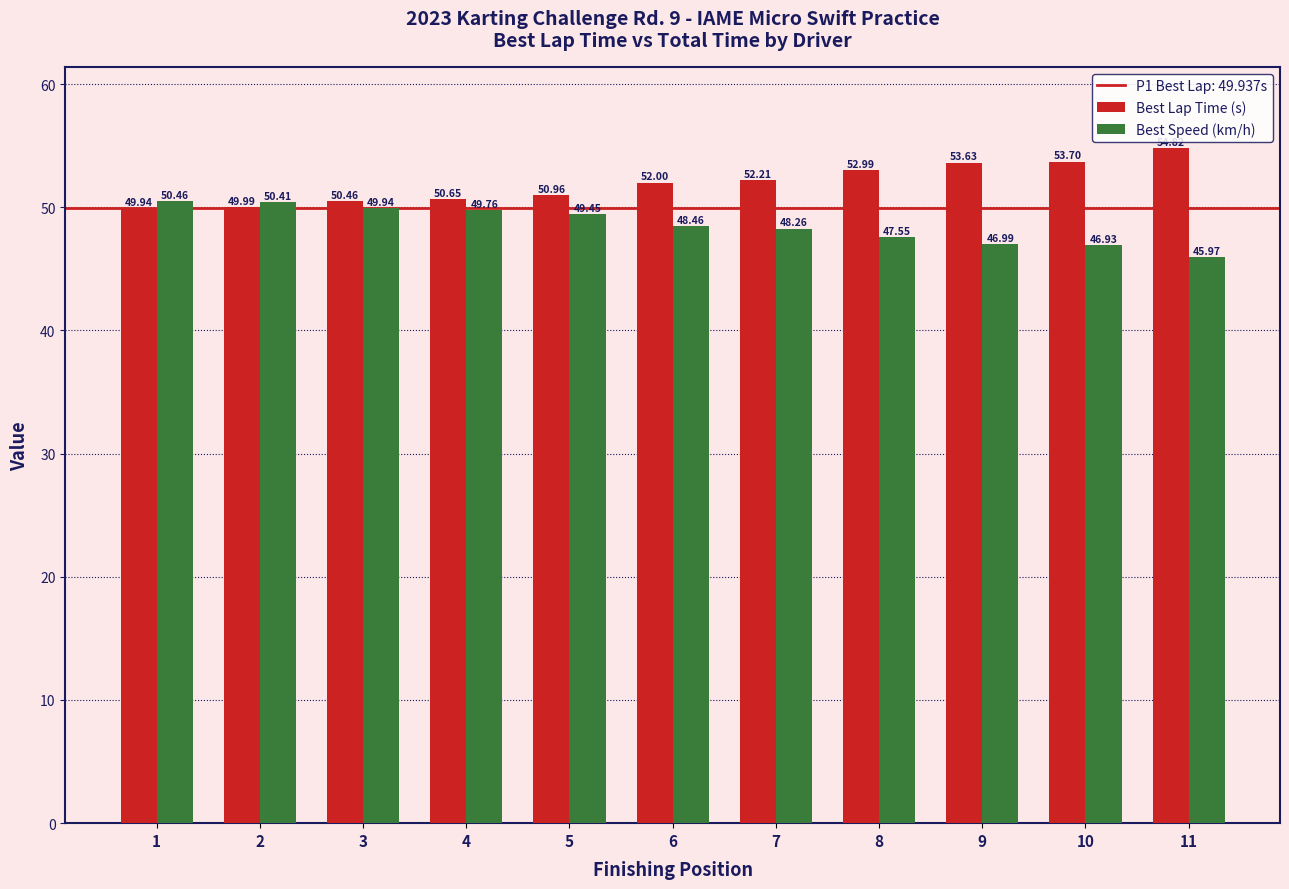

What is the sum of all Best Lap Time (s) values?

571.3